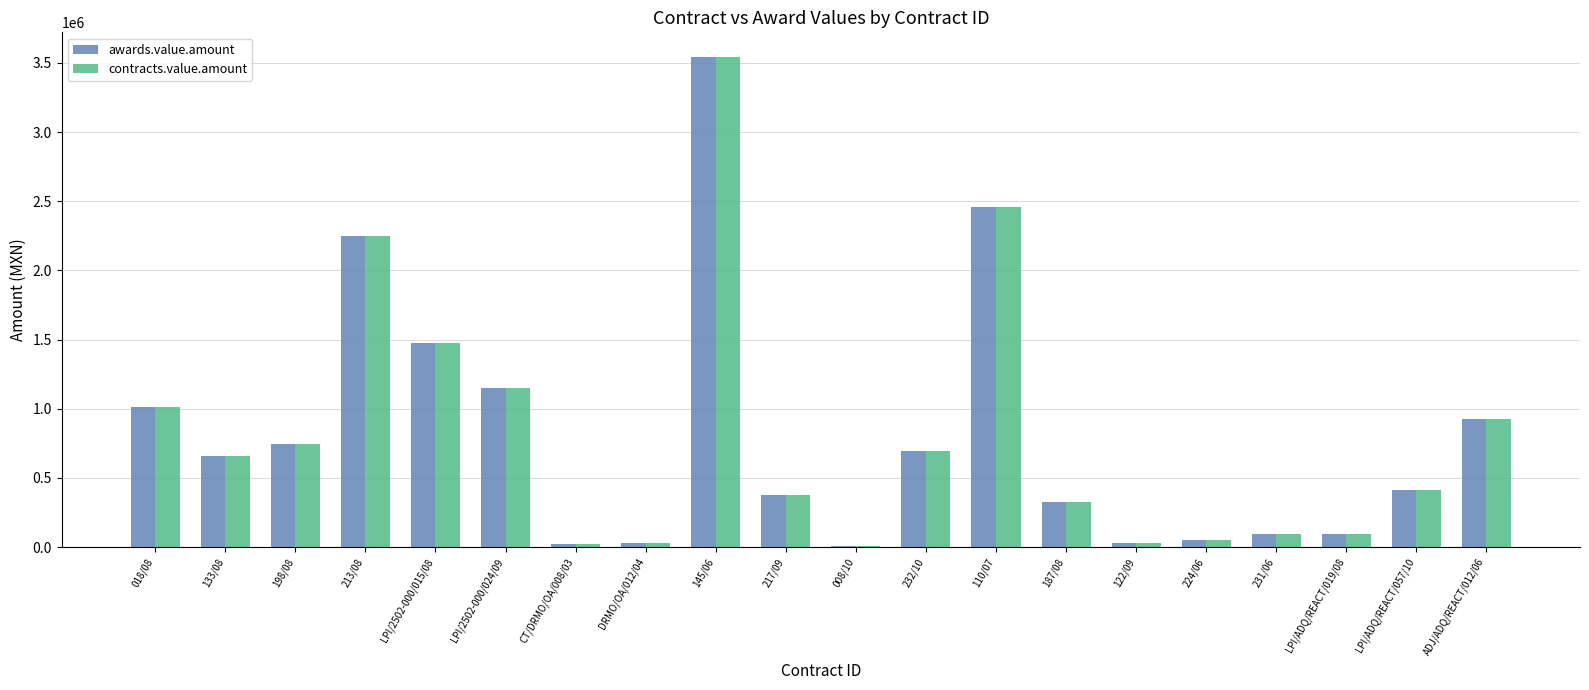

Where does the awards.value.amount series first go above 661886?

018/08